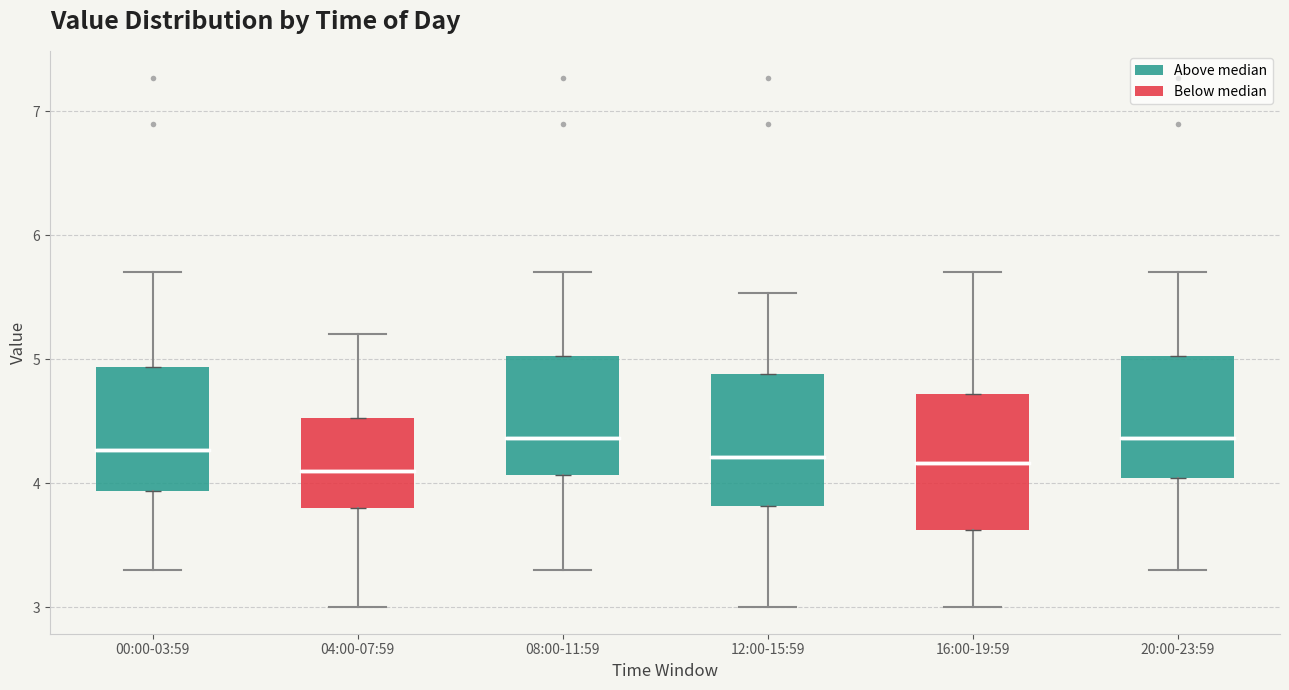

Where is the lower edge of the box for 20:00-23:59 on the y-axis? The values are not printed on the chart, so give them approximately, as read against the axis.

4.0